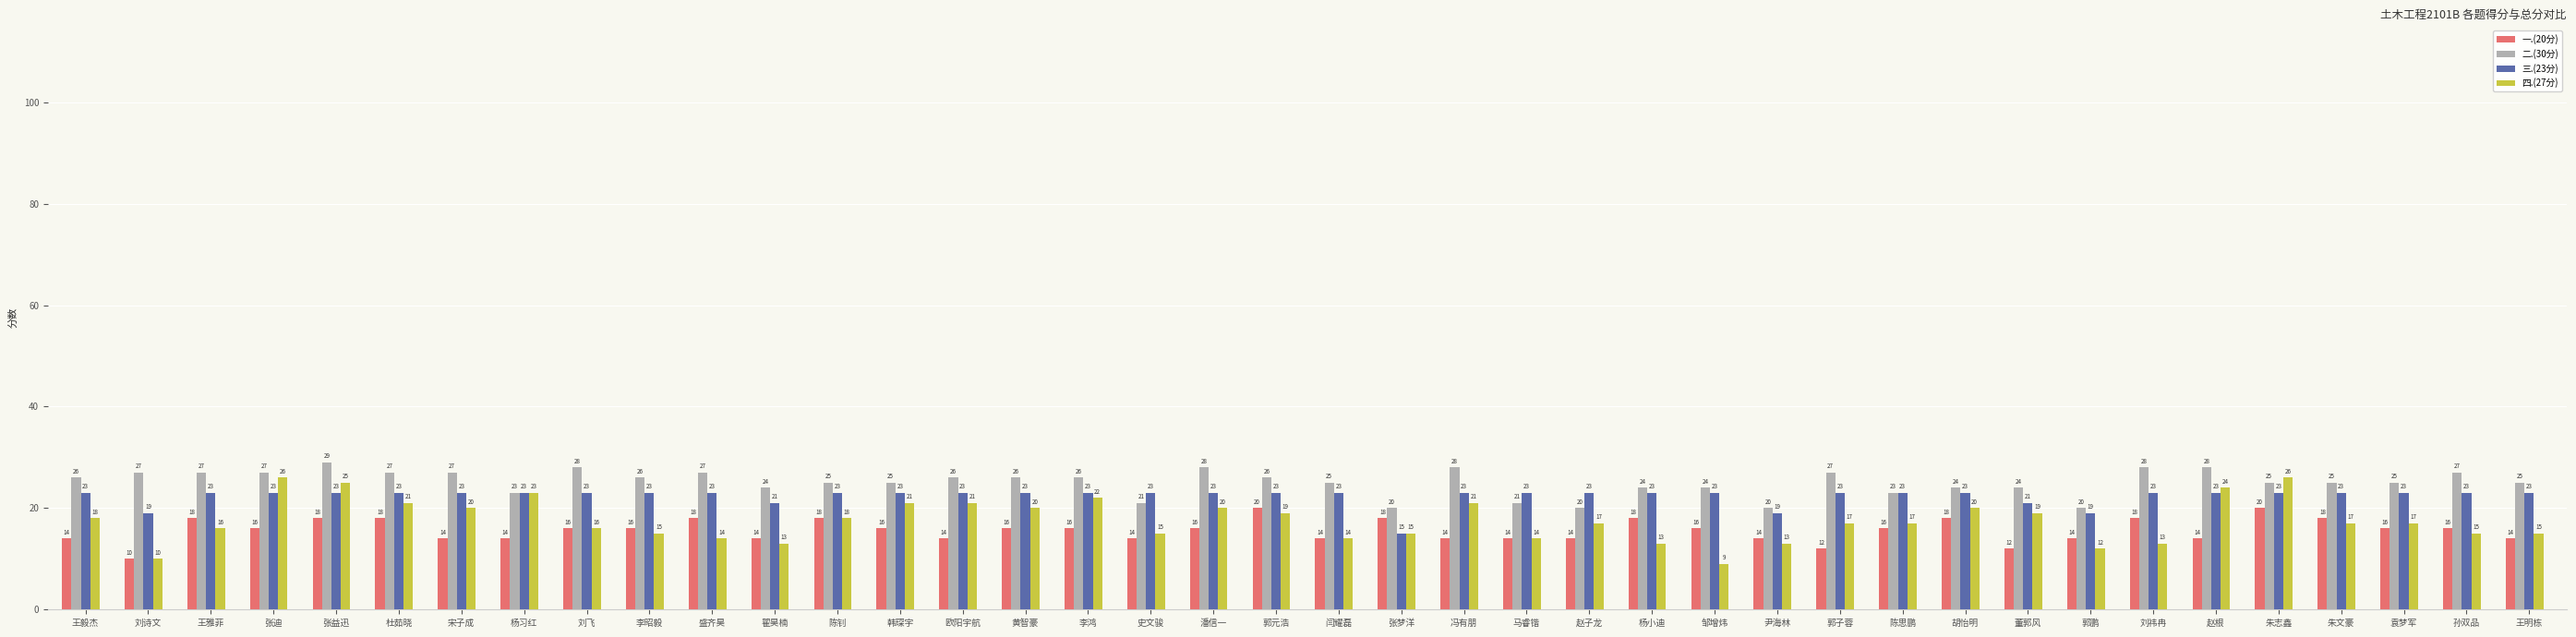

What are all the series names shown in the legend?

一.(20分), 二.(30分), 三.(23分), 四.(27分)